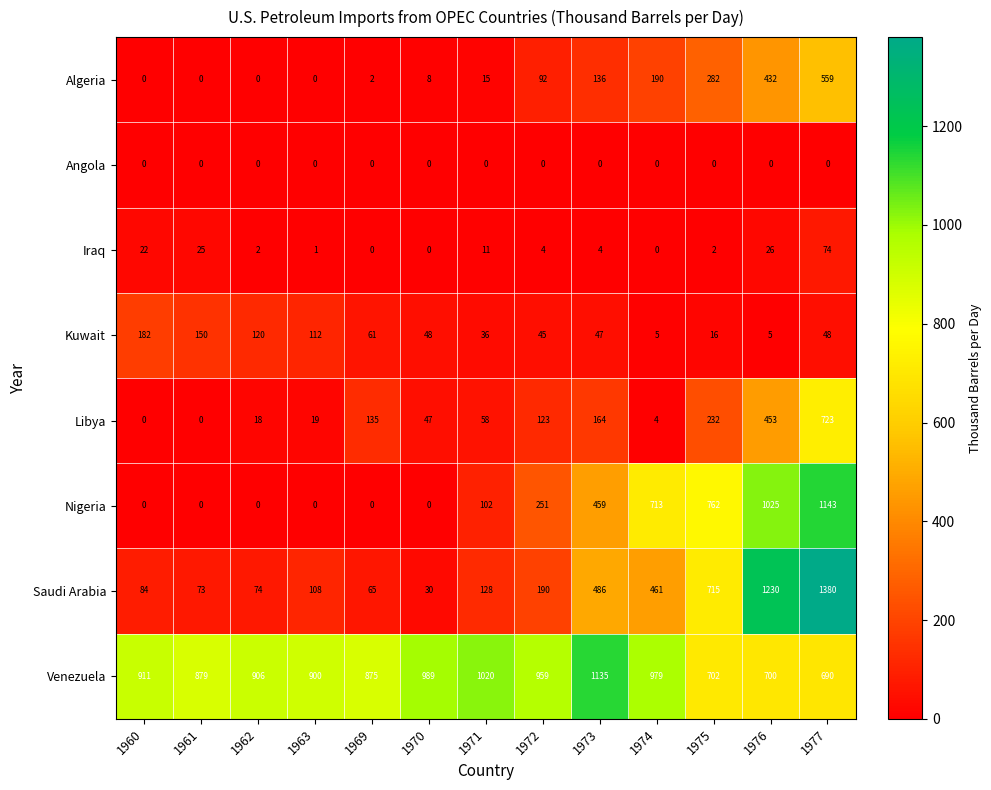

List the series in order of their peak value, highest first.

Saudi Arabia, Nigeria, Venezuela, Libya, Algeria, Kuwait, Iraq, Angola